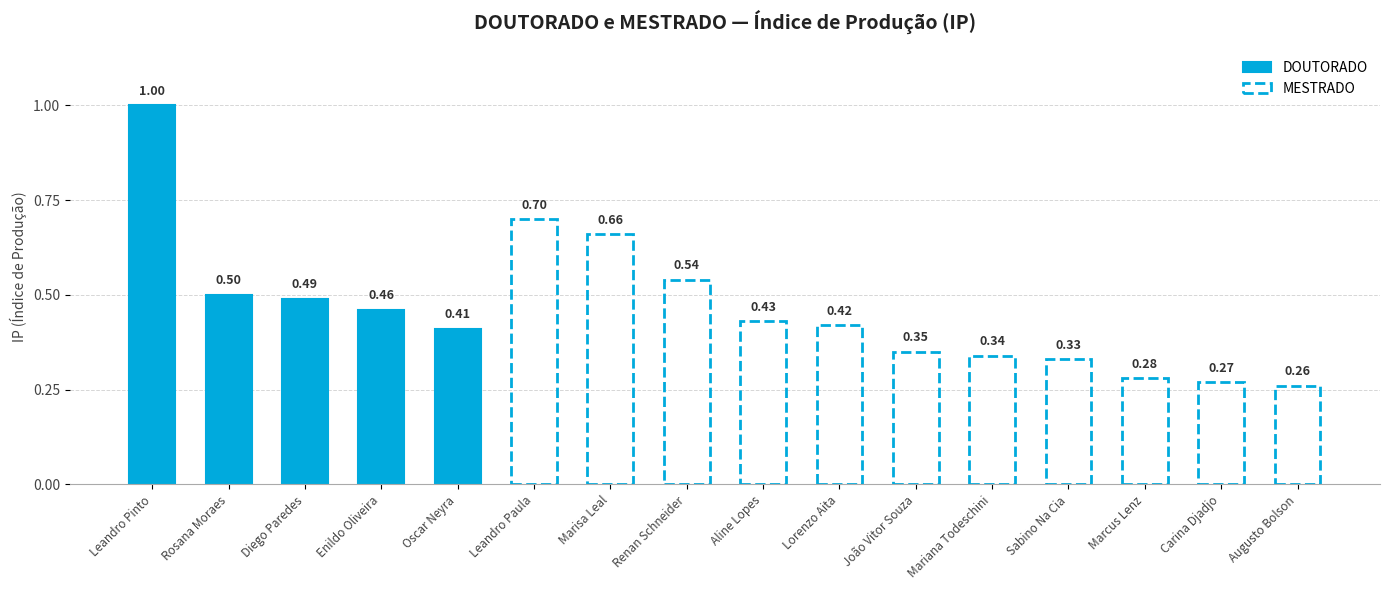

Rank the categories by value from highest to lowest.

Leandro Pinto, Rosana Moraes, Diego Paredes, Enildo Oliveira, Oscar Neyra